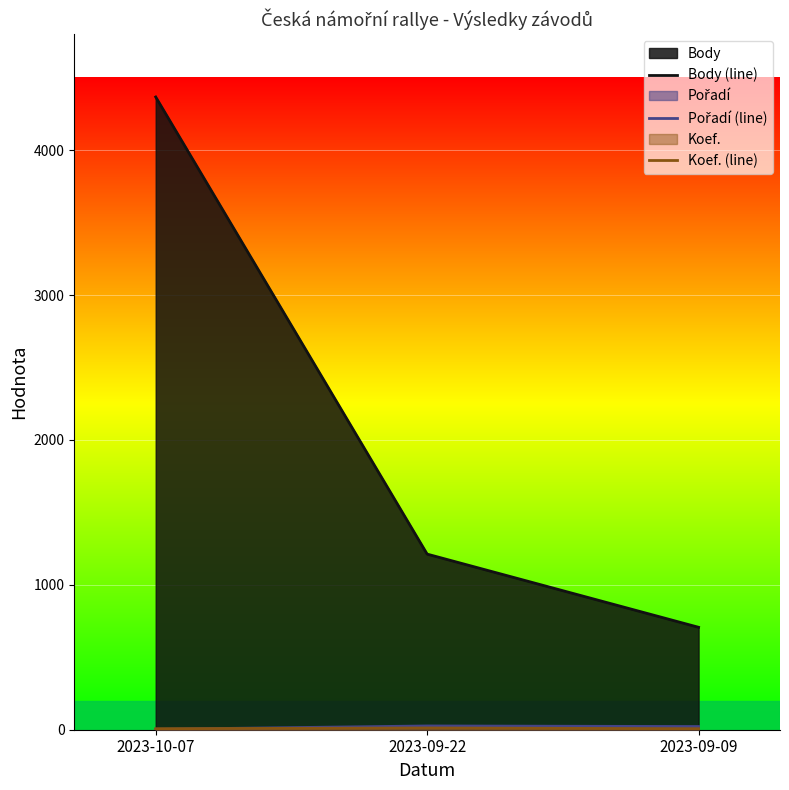

How many data points in Body (line) are above 1212?

1